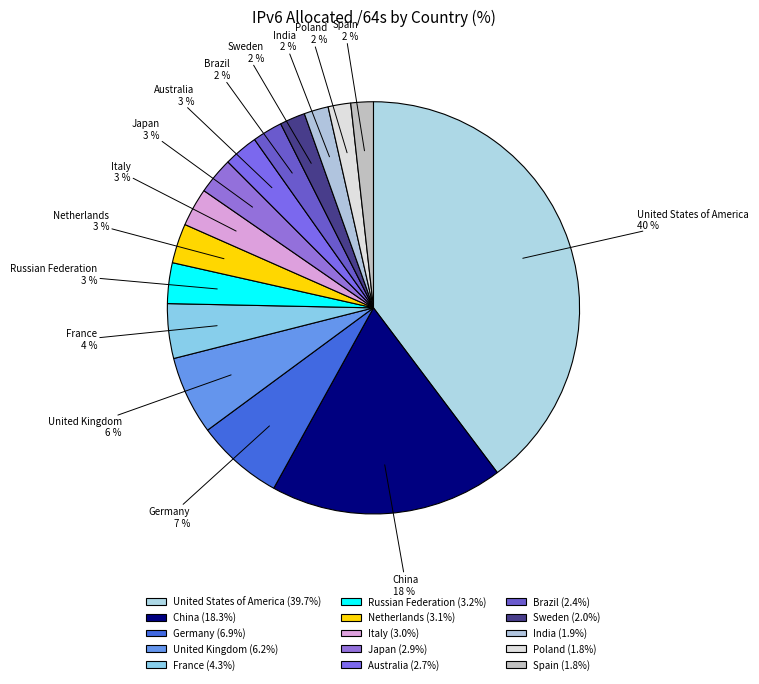

Is the sum of Netherlands and Russian Federation greater than half?

No